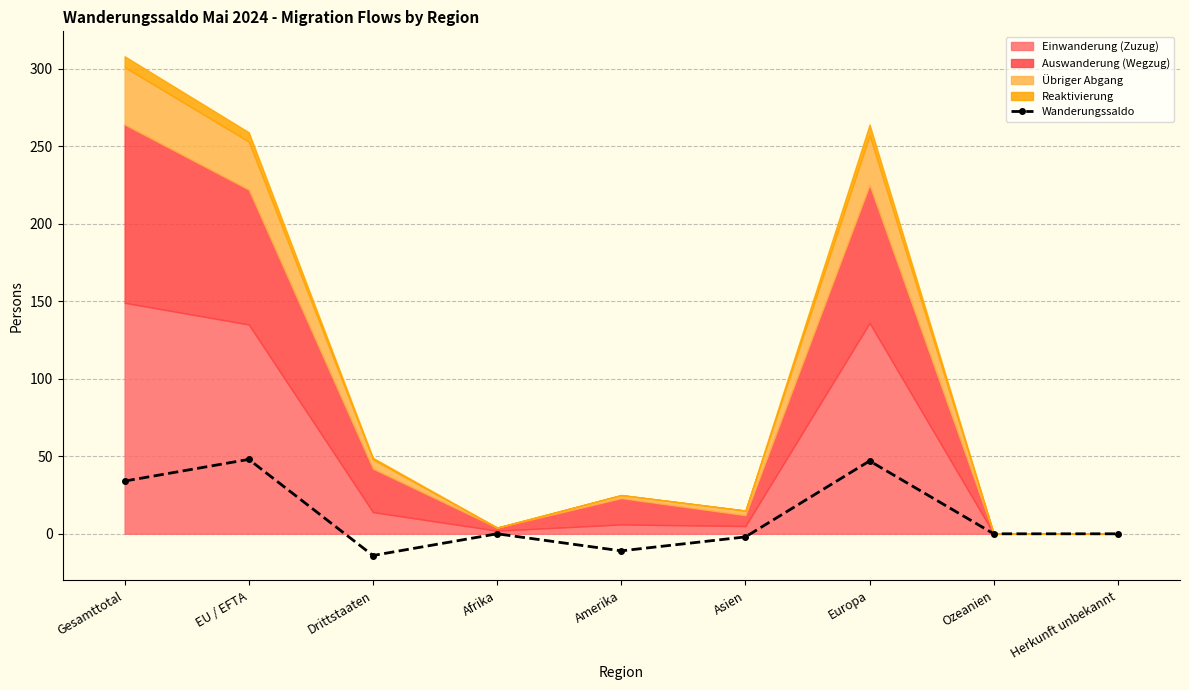

What is the difference between the values at Ozeanien and Gesamttotal?

34